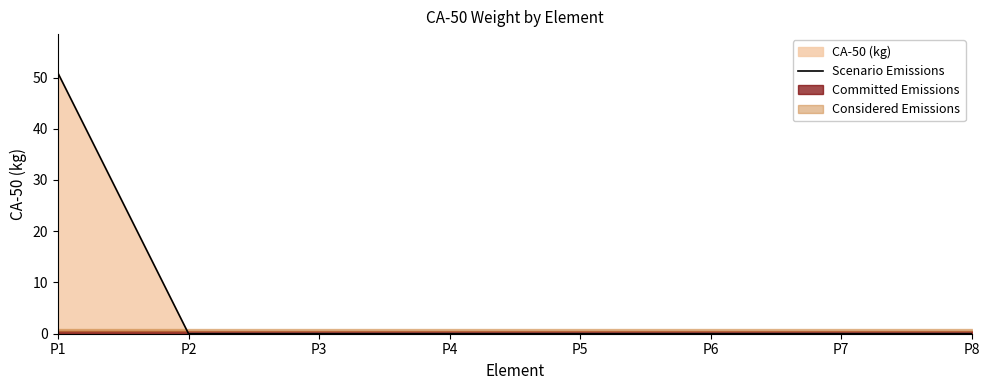

Rank the categories by value from highest to lowest.

P1, P2, P3, P4, P5, P6, P7, P8